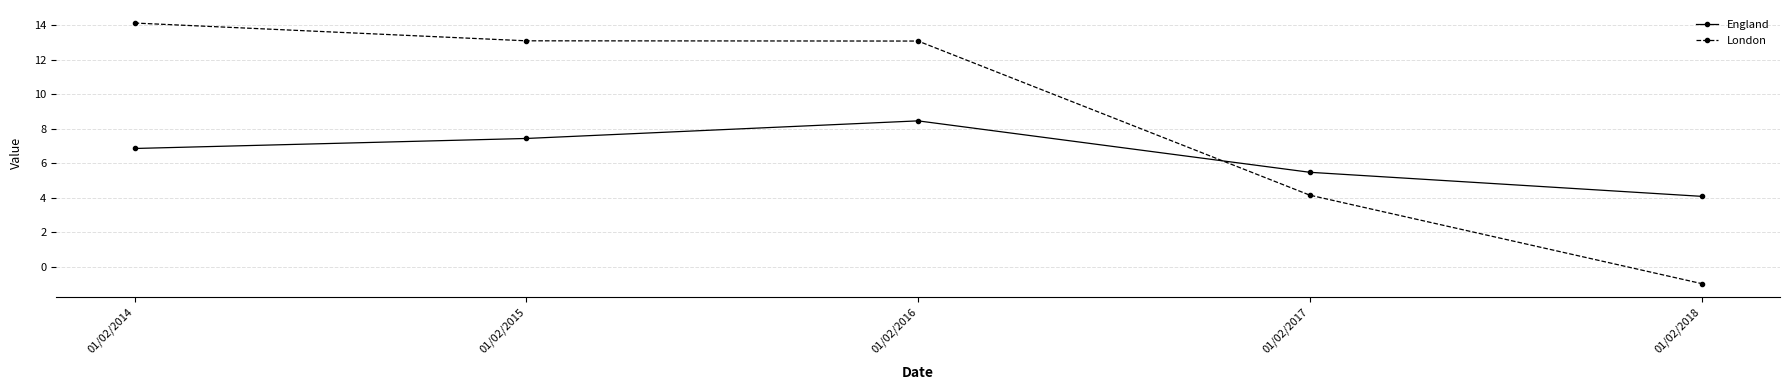

What is the spread (max minus min) of values at 01/02/2017?

1.3